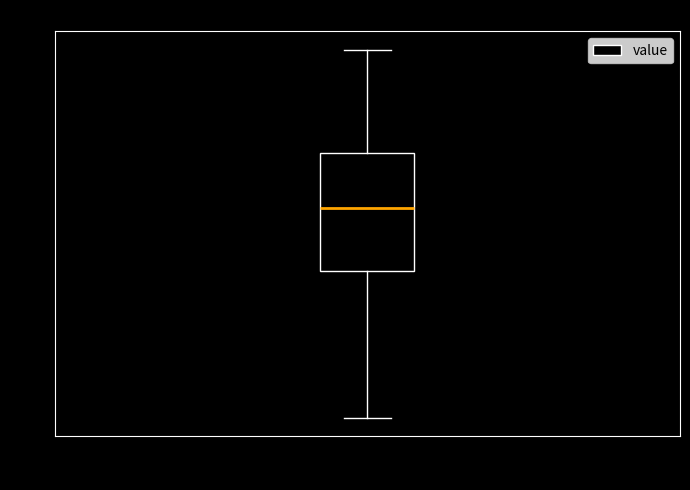

Where is the lower edge of the box for value on the y-axis? The values are not printed on the chart, so give them approximately, as read against the axis.

39.4